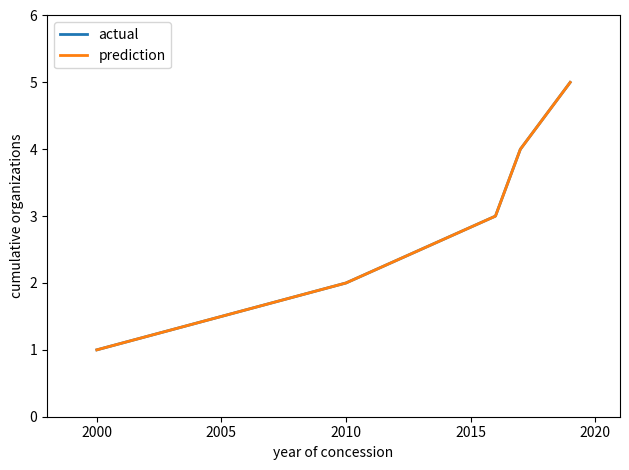

What is the maximum value for prediction?

5